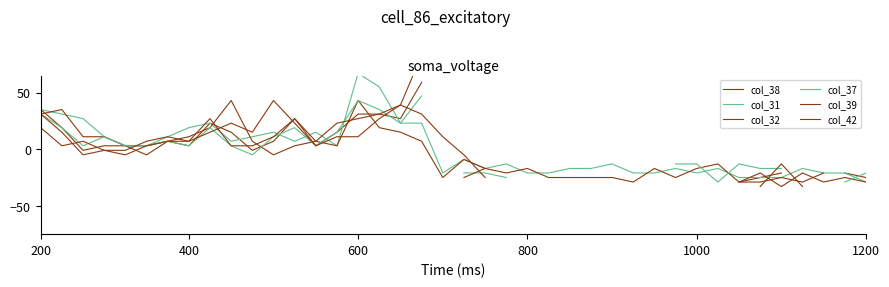

What is the label of the 15th point from the left?

14